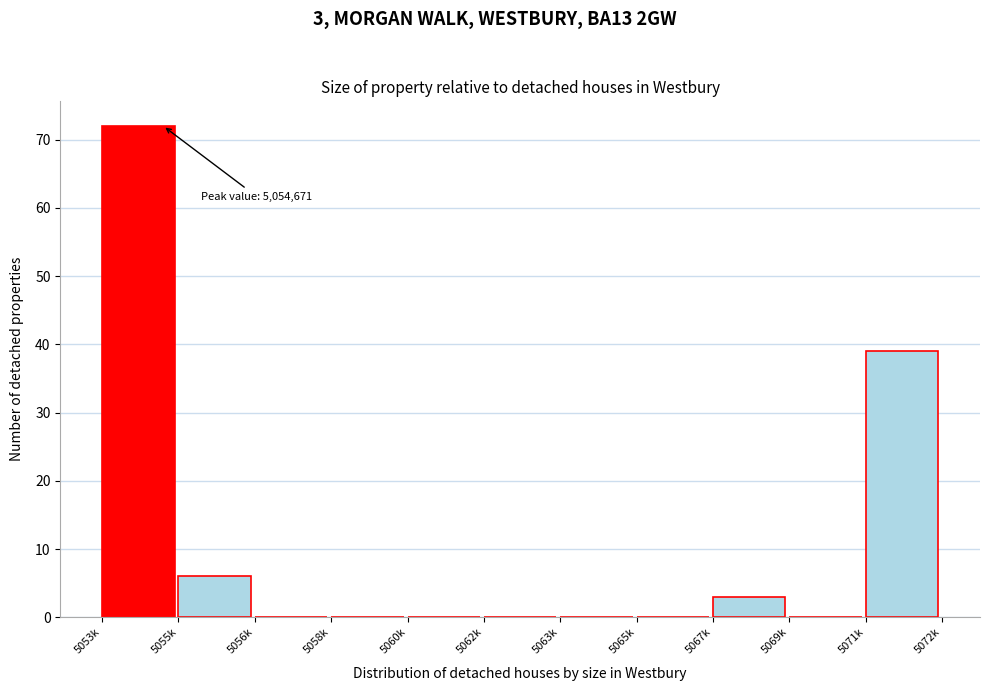

Reading right to left, transcribe all the data shown in this chart.

5071k=39	5069k=0	5067k=3	5065k=0	5063k=0	5062k=0	5060k=0	5058k=0	5056k=0	5055k=6	5053k=72